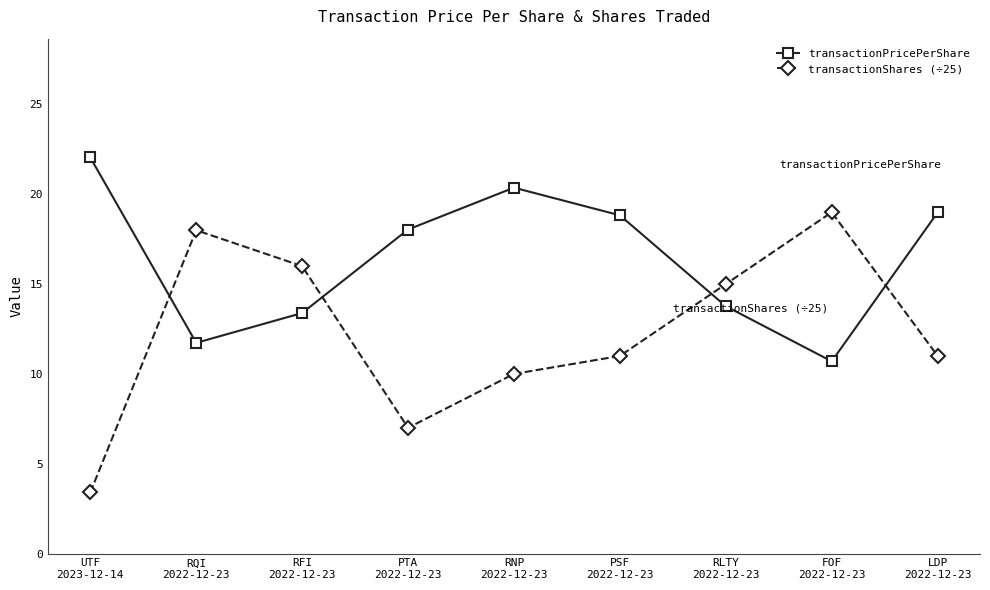

The transactionPricePerShare series shows 20.4 at RNP
2022-12-23. True or false?

True